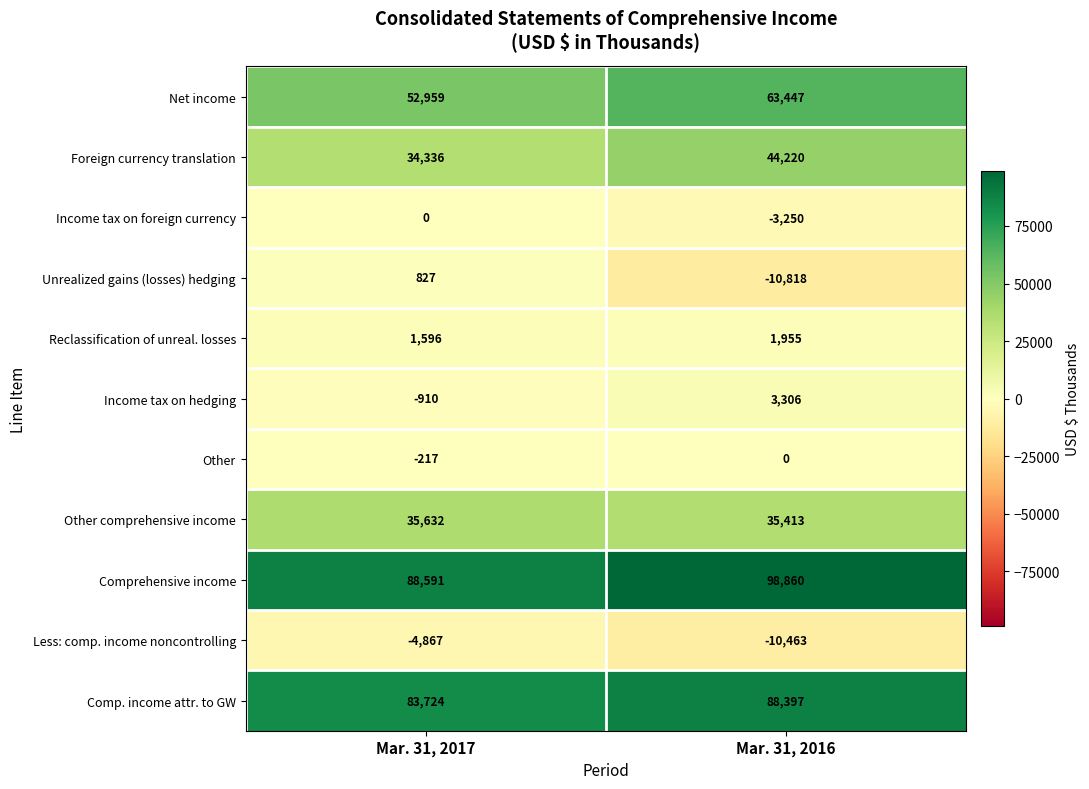

Where is Comprehensive income nearest to the value 93725?

Mar. 31, 2017